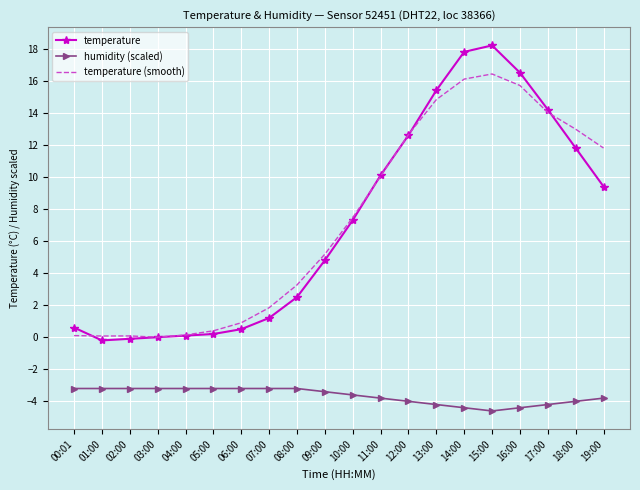

True or false: humidity (scaled) and temperature intersect in this chart.

False